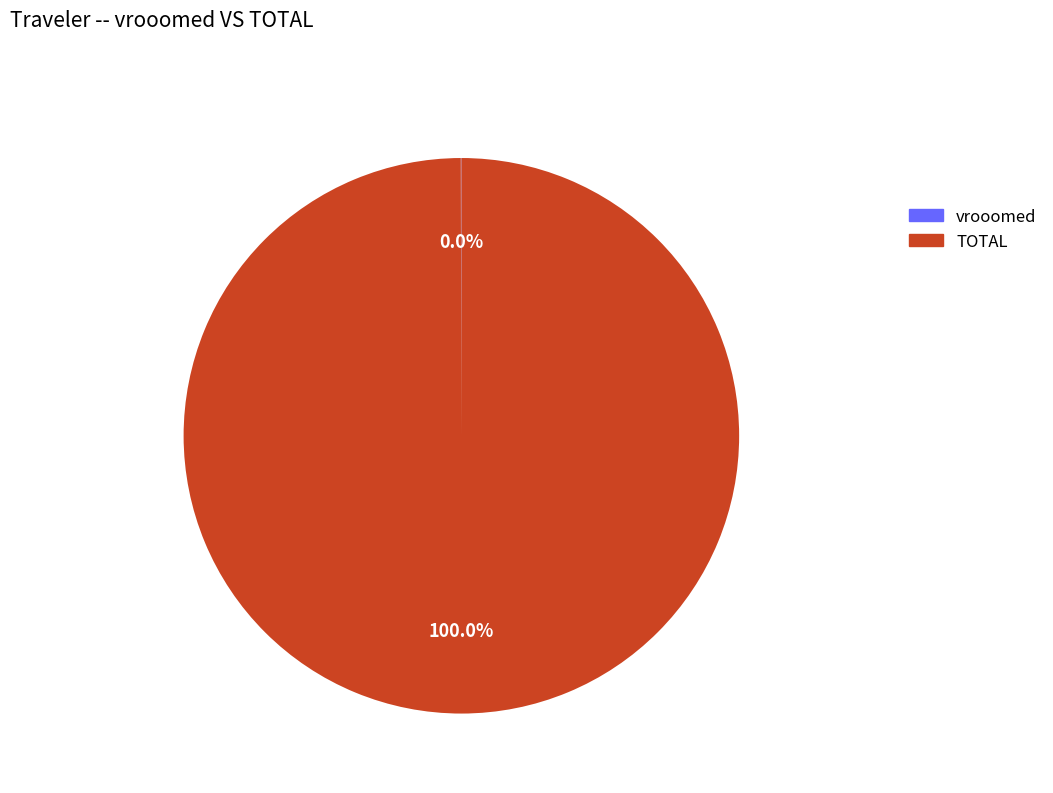

Does any single category account for the majority?

Yes